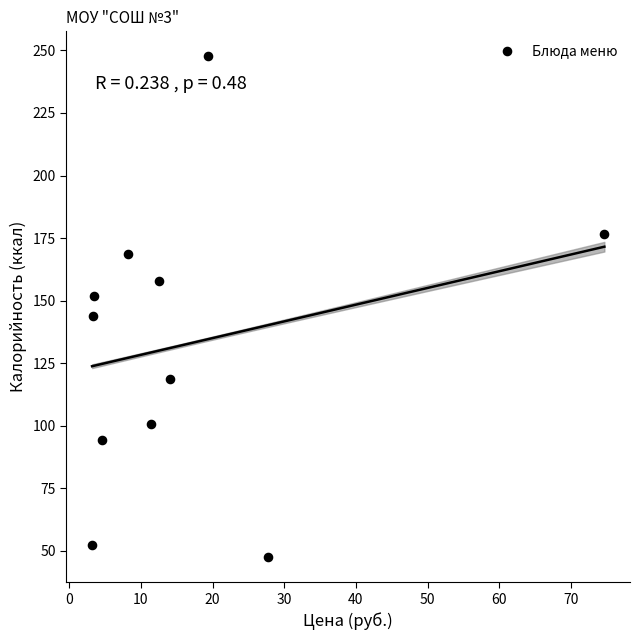

What is the average Y value?

132.8